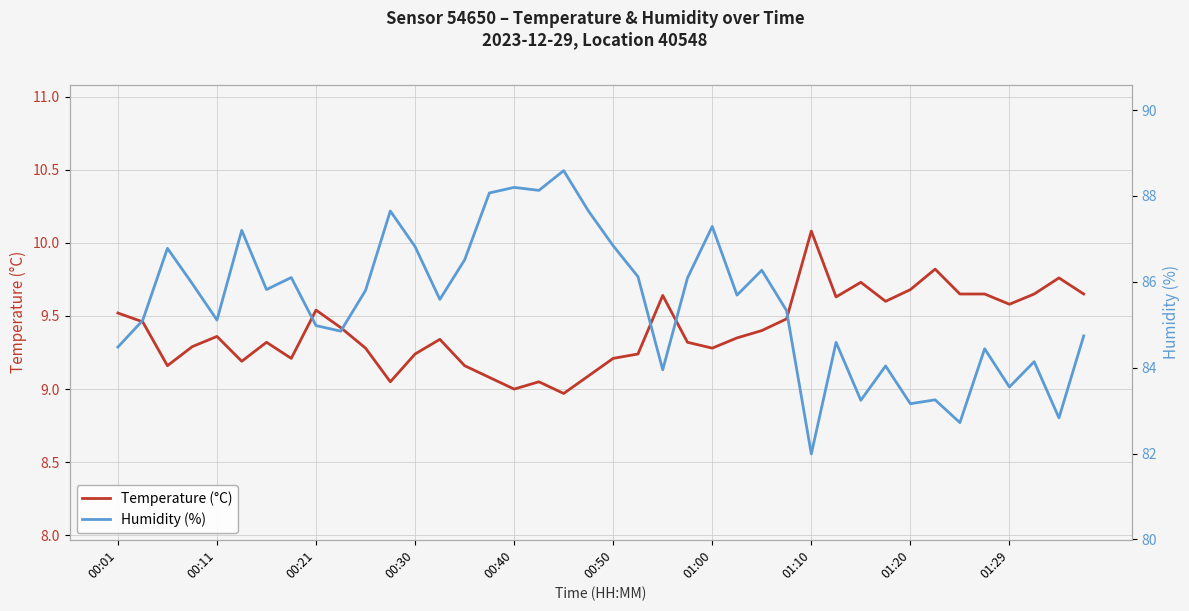

Which category has the highest value in the Temperature (°C) series?

01:10